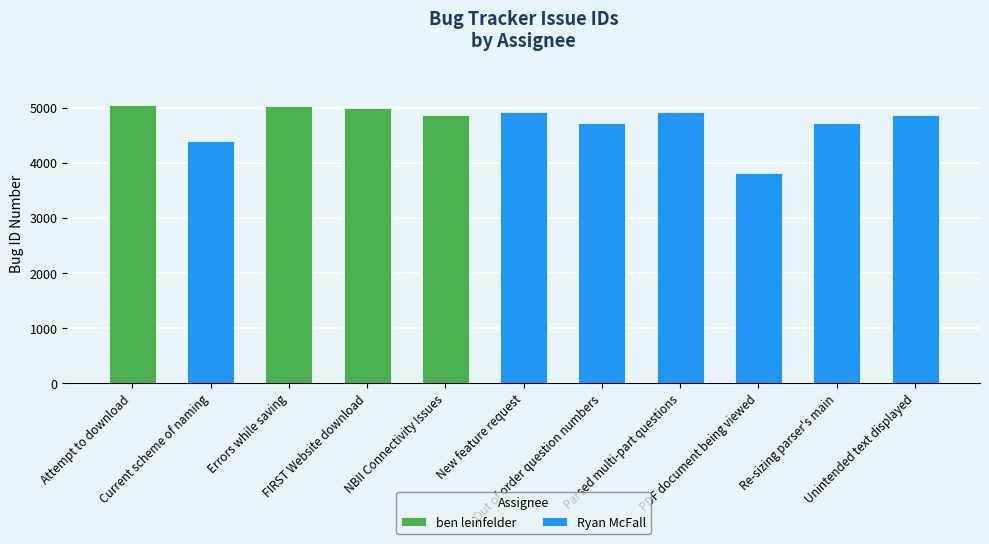

At which label is the value closest to 4431?

Current scheme of naming